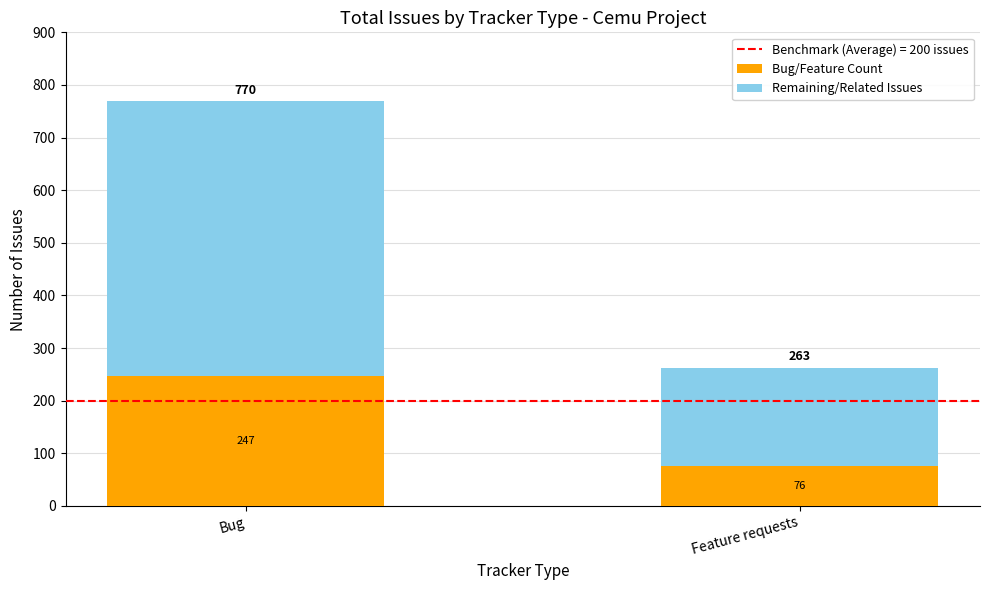

Where is Bug/Feature Count nearest to the value 161?

Feature requests